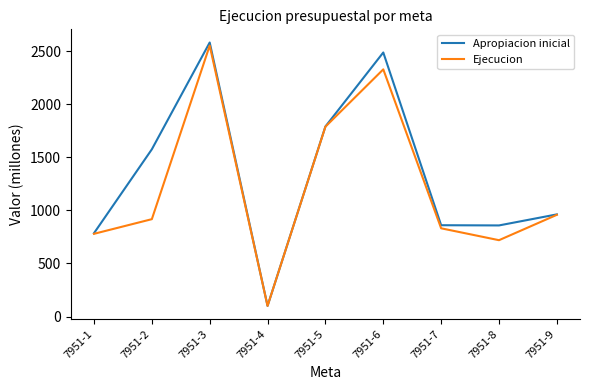

List the labels in order of Ejecucion value, largest first.

7951-3, 7951-6, 7951-5, 7951-9, 7951-2, 7951-7, 7951-1, 7951-8, 7951-4